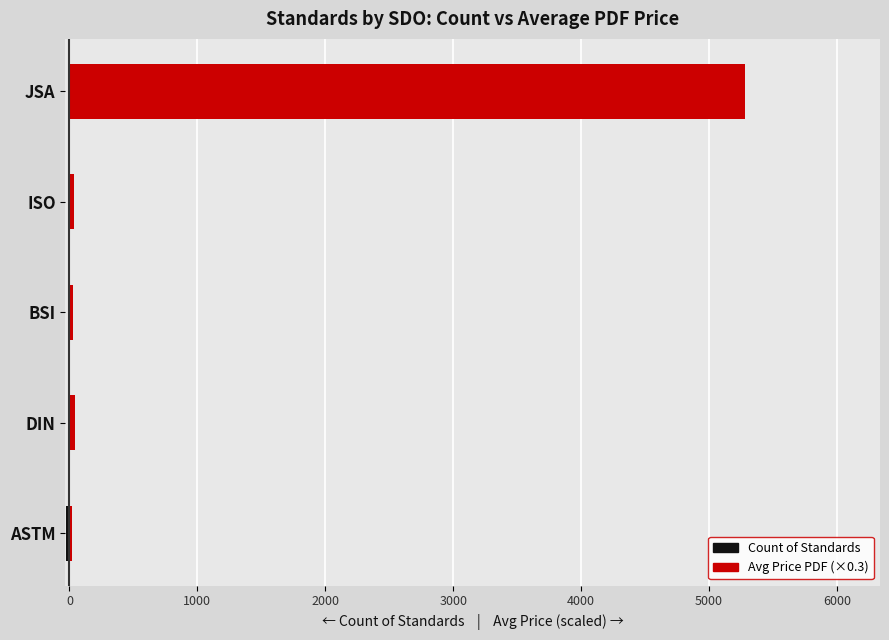

What is the spread (max minus min) of values at JSA?

5281.0